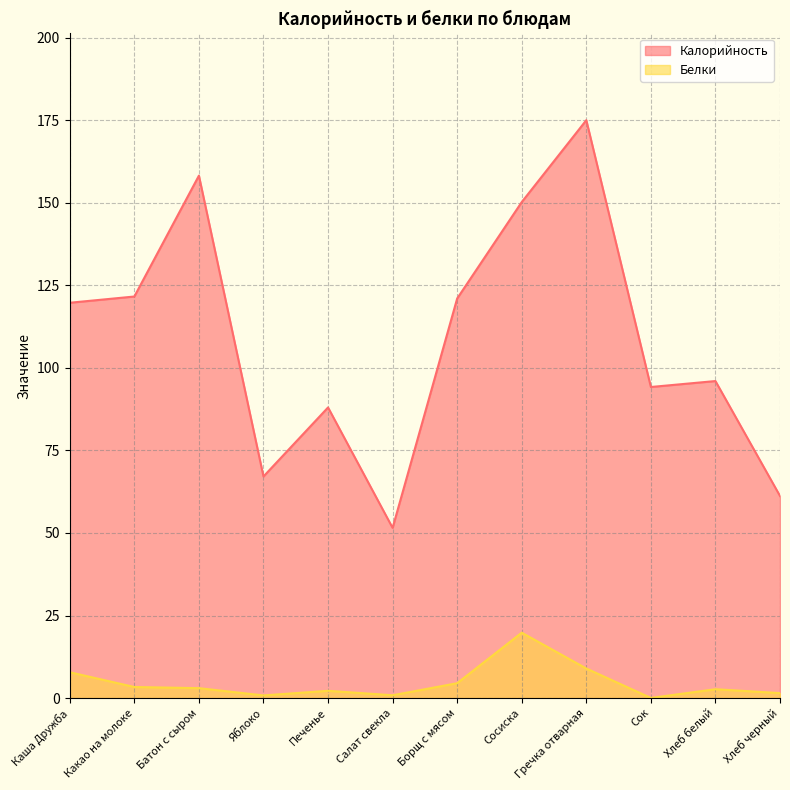

Reading right to left, transcribe all the data shown in this chart.

Калорийность: 61.2	96.0	94.2	175.0	150.2	121.0	51.5	88.0	67.1	158.2	121.6	119.7
Белки: 1.5	2.7	0.0	8.9	19.8	4.5	0.8	2.2	0.8	3.0	3.4	7.8